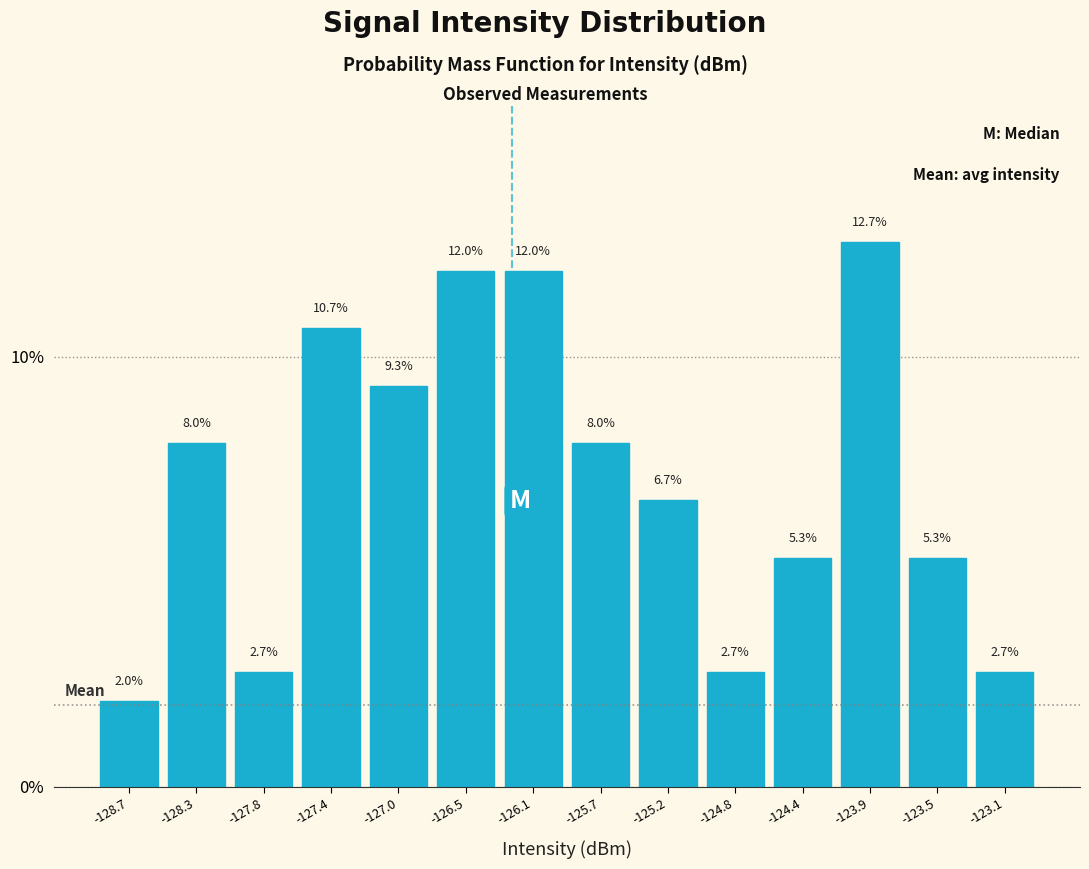

Over which range of the x-axis is the bar tallest?

-124.15 to -123.70